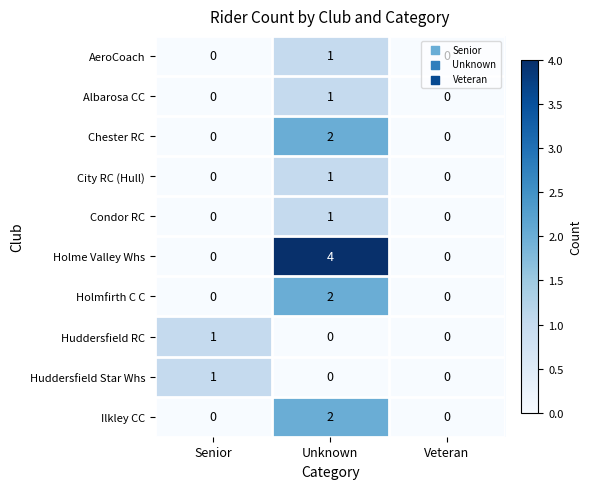

Which series changed the most between Senior and Unknown?

Holme Valley Whs